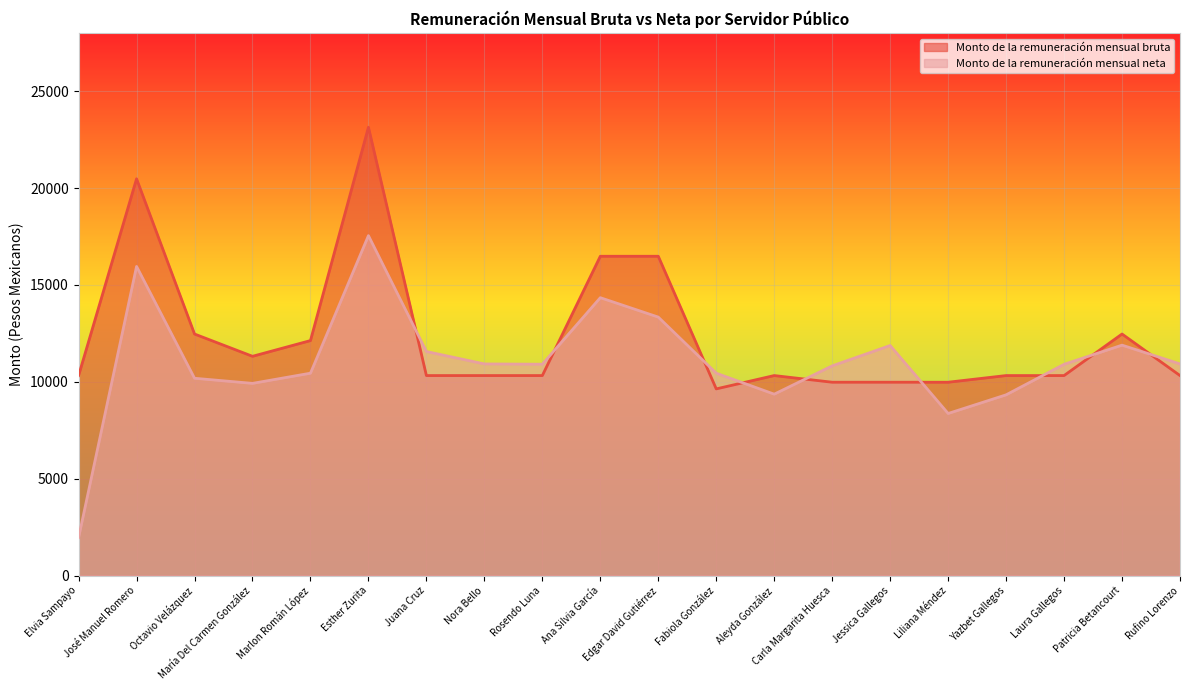

What is the total value across all series at Esther Zurita?

40684.2